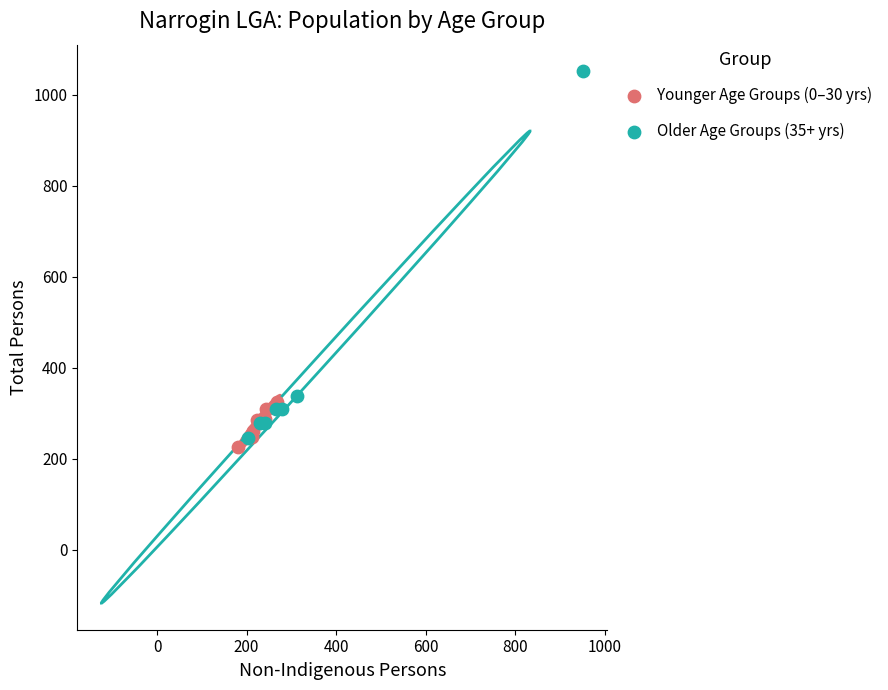

What are all the series names shown in the legend?

Younger Age Groups (0–30 yrs), Older Age Groups (35+ yrs)